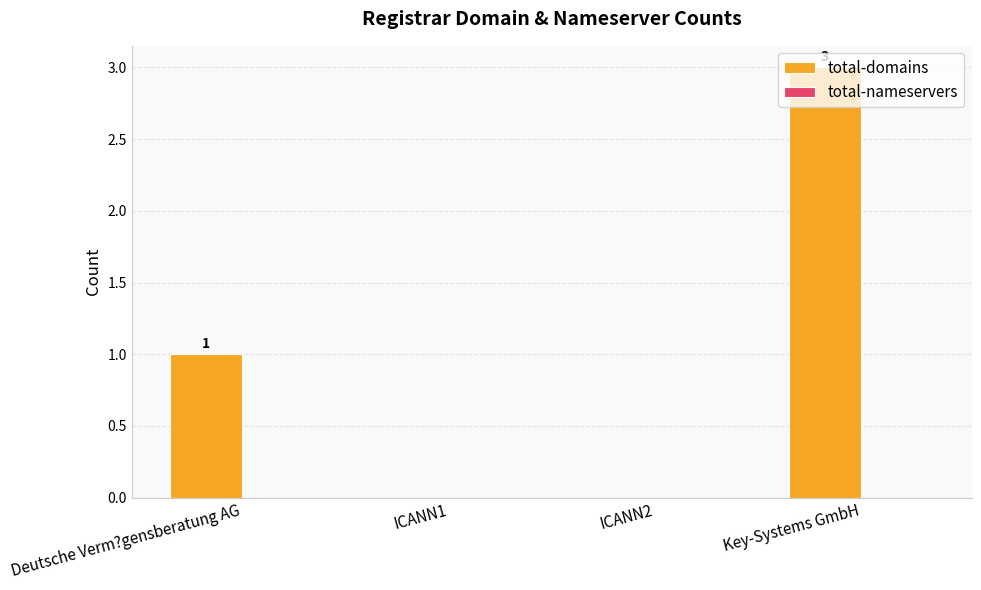

What is the sum of all values?

4